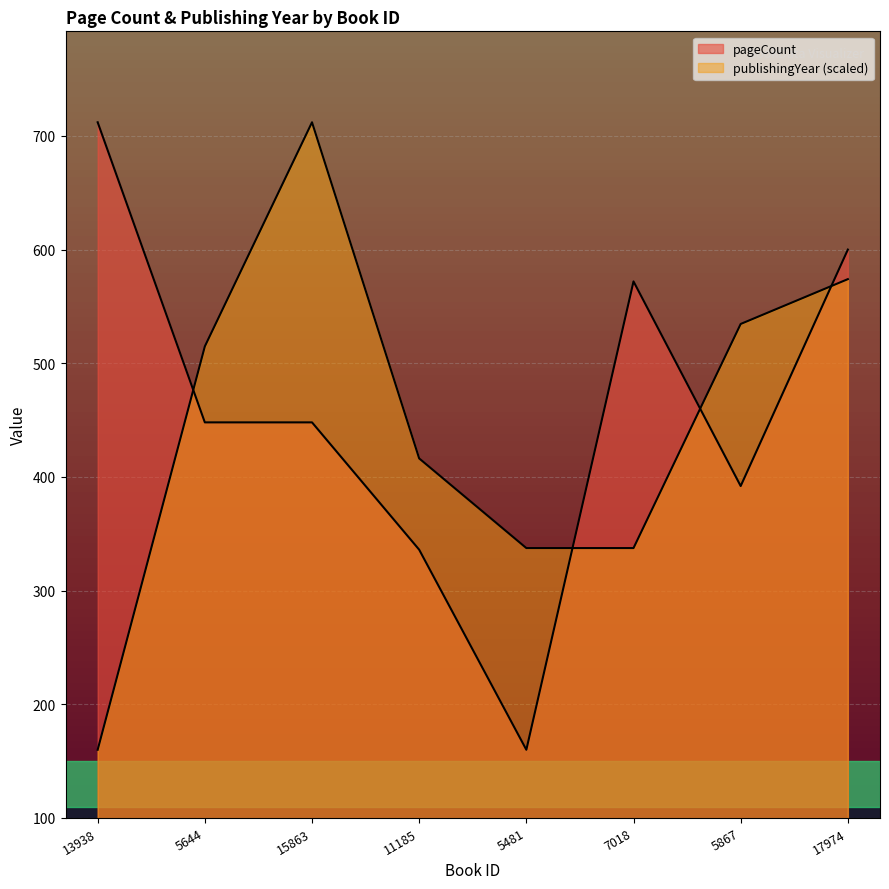

Is it true that pageCount equals 448.0 at 15863?

True